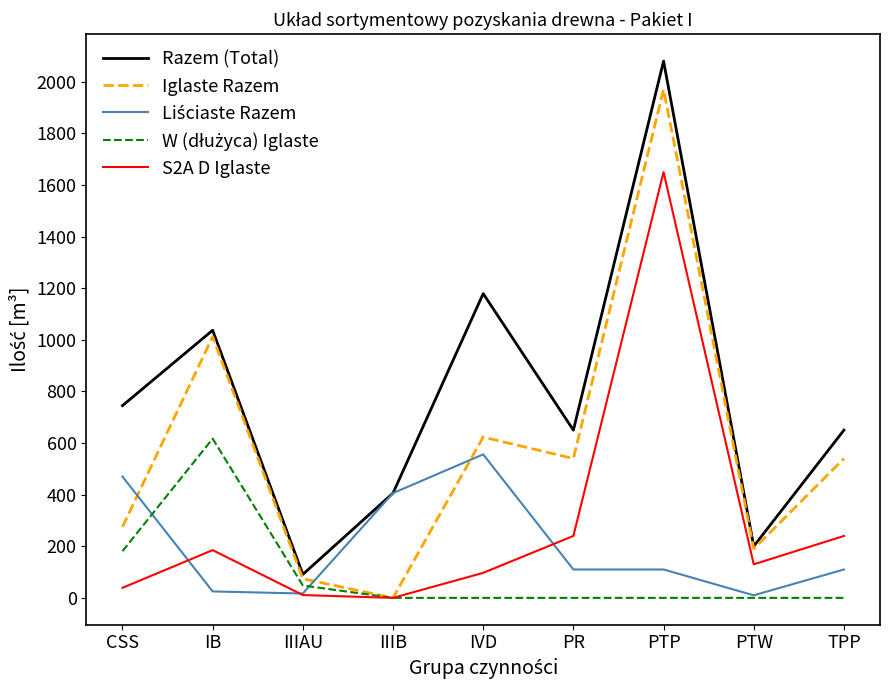

The S2A D Iglaste series shows 0 at IIIB. True or false?

True